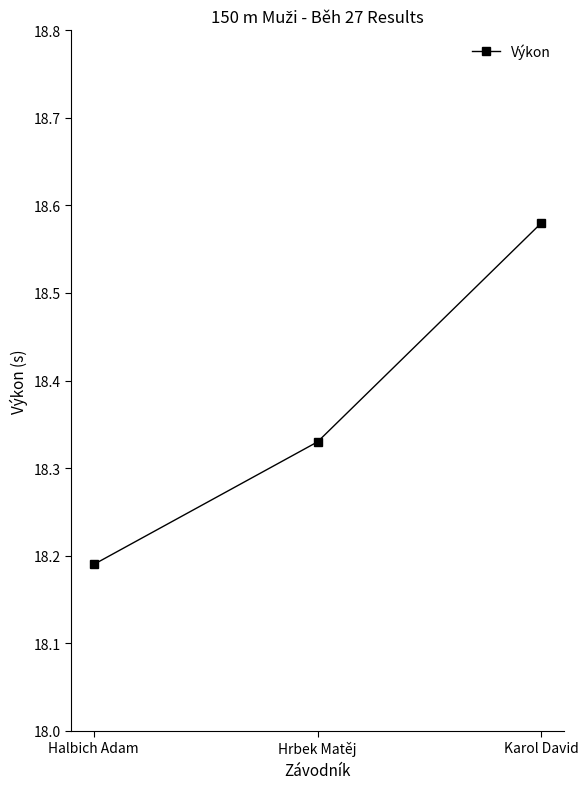

Is it true that the value at Halbich Adam is 32.1?

False